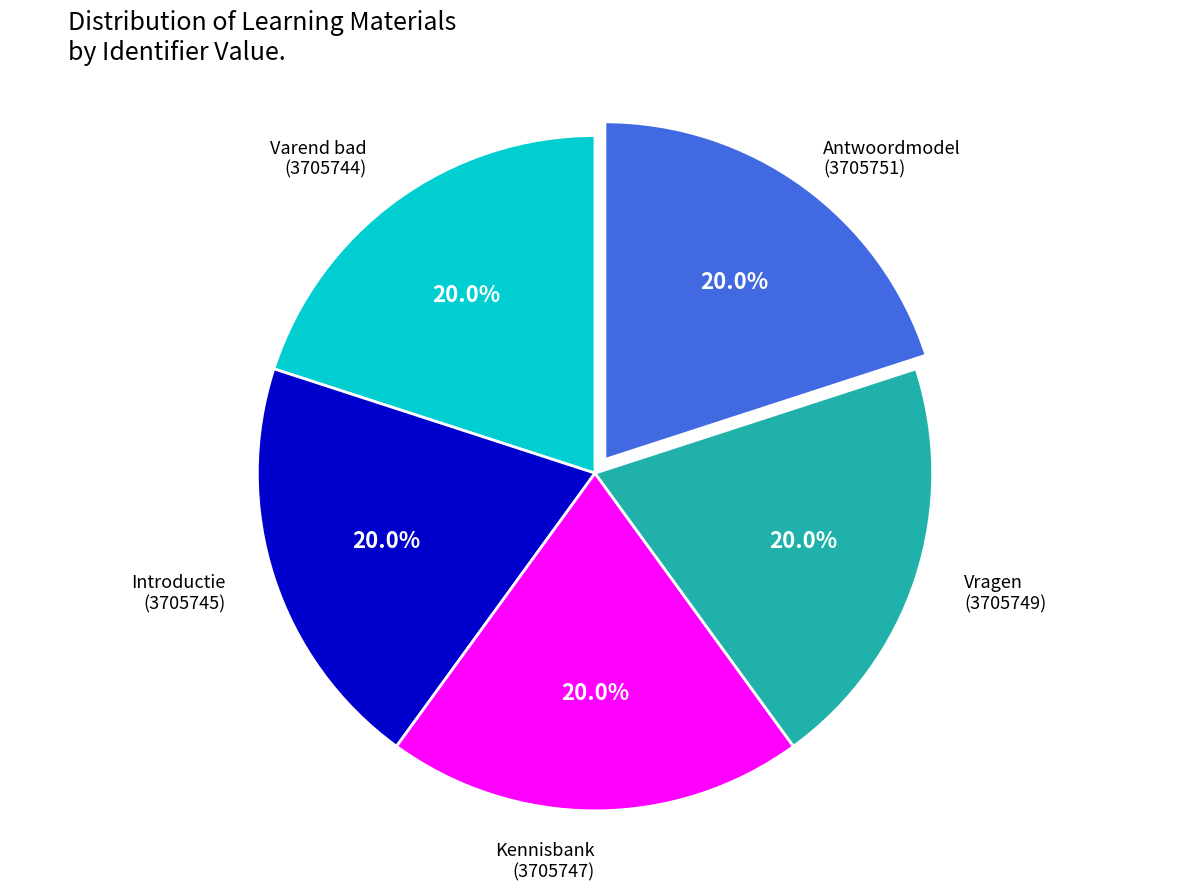

Is there a majority slice in this chart?

No